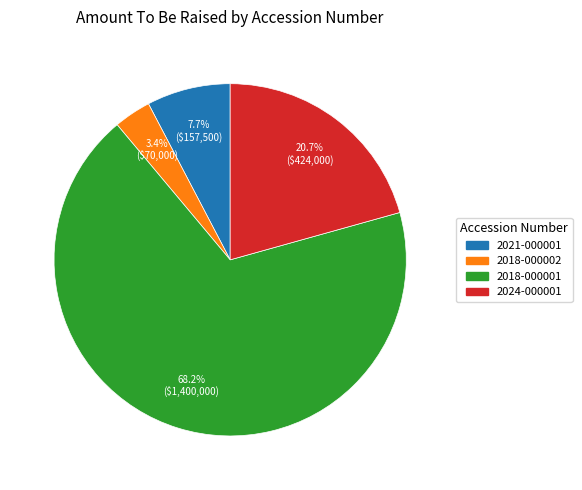

Does any single category account for the majority?

Yes